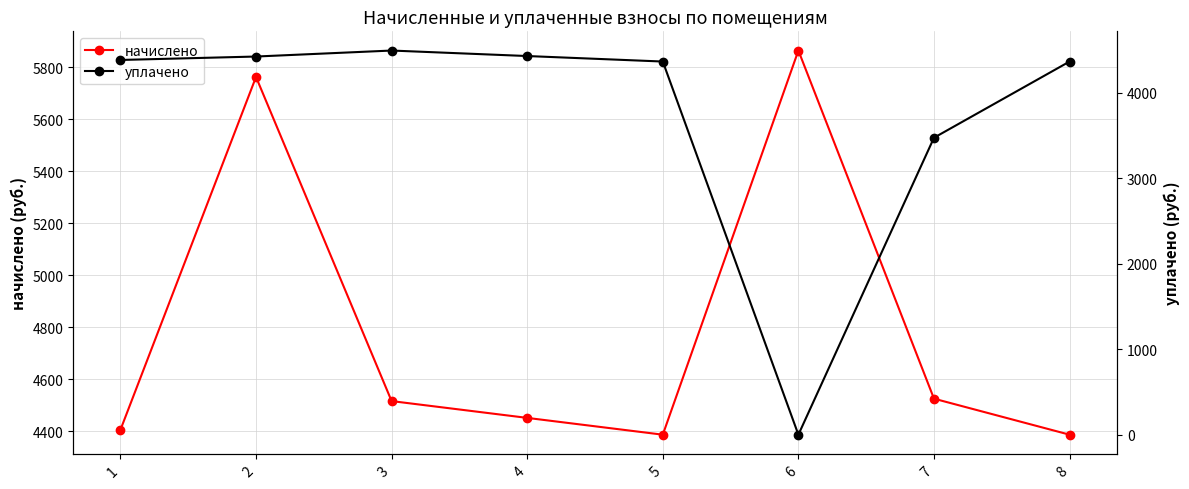

Between 3 and 8, which is larger?

3